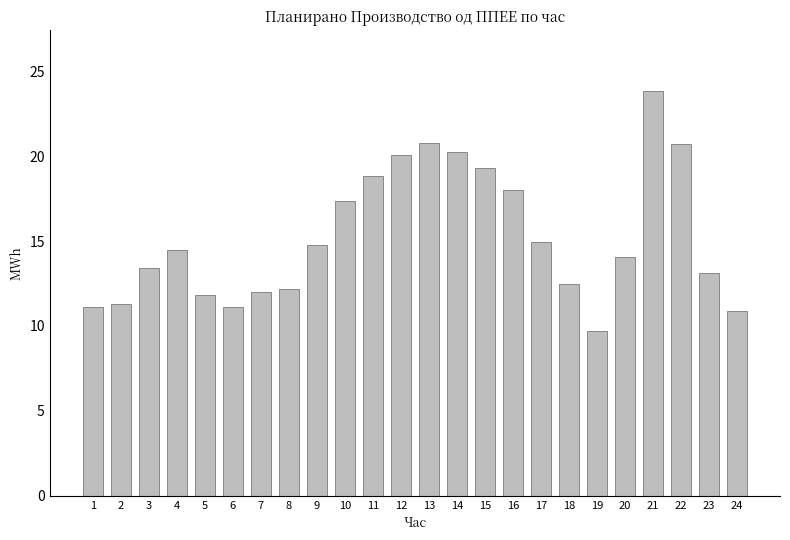

What is the smallest value displayed?

9.7